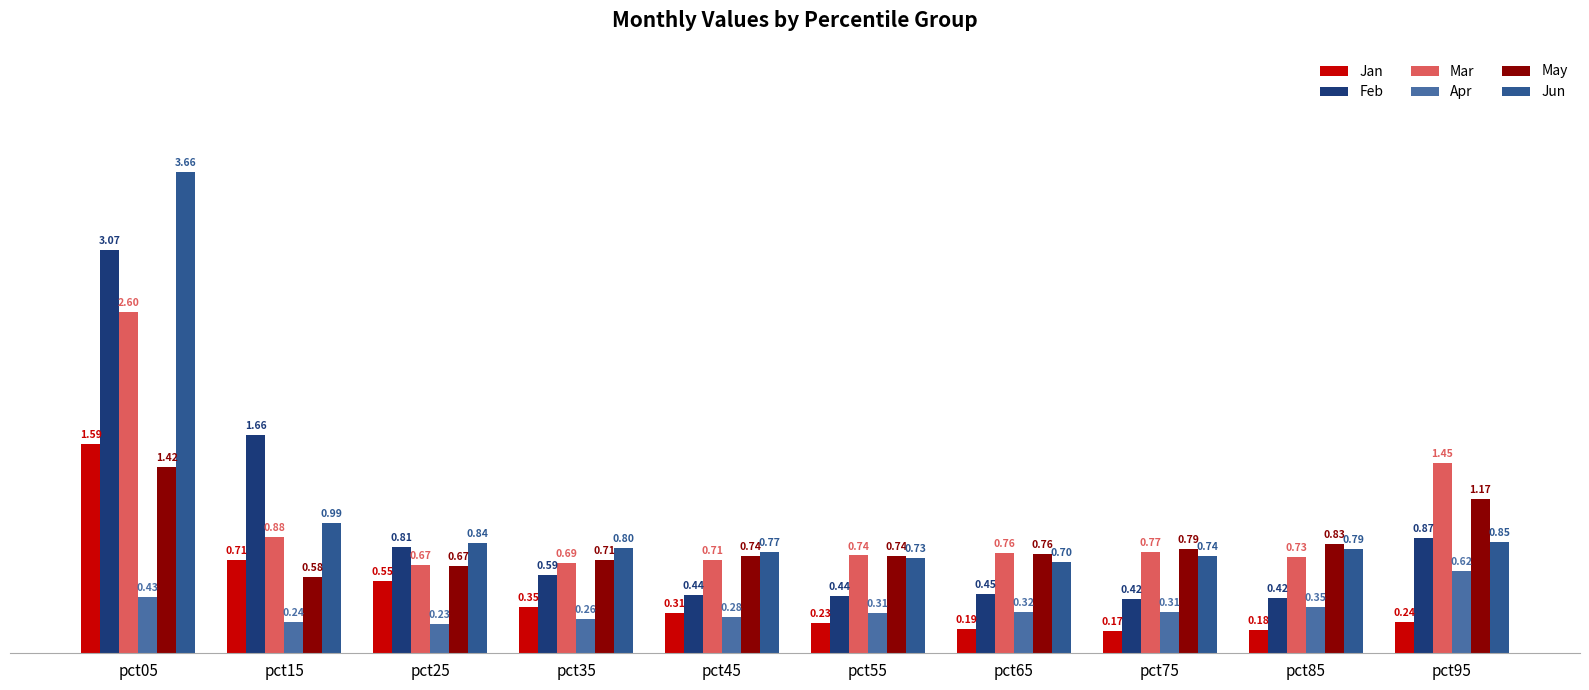

What is the value of the Mar bar at the 6th from the left?

0.7